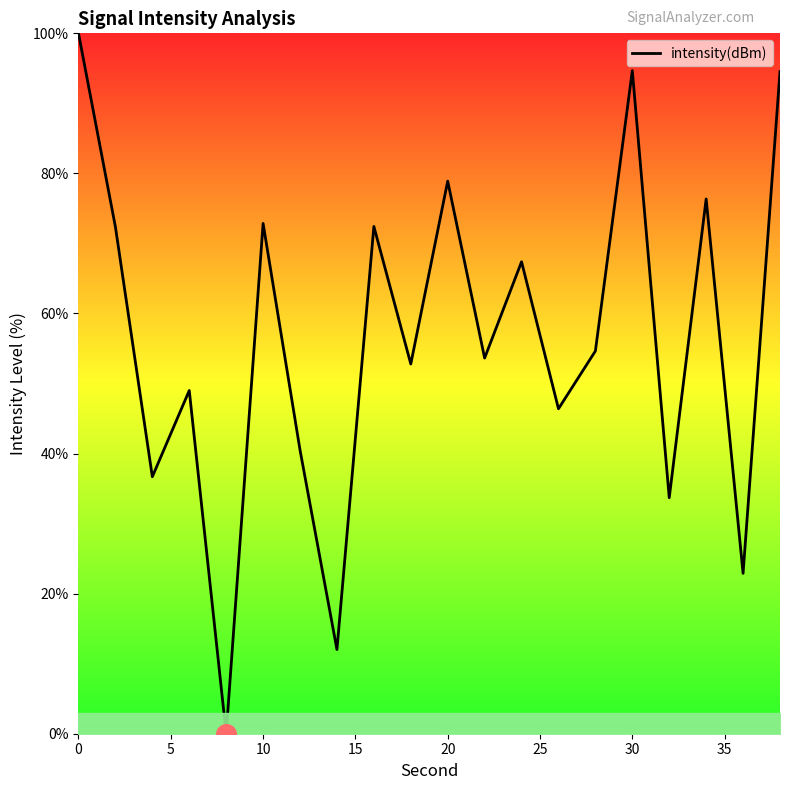

What is the difference between the maximum and minimum values?

100.0